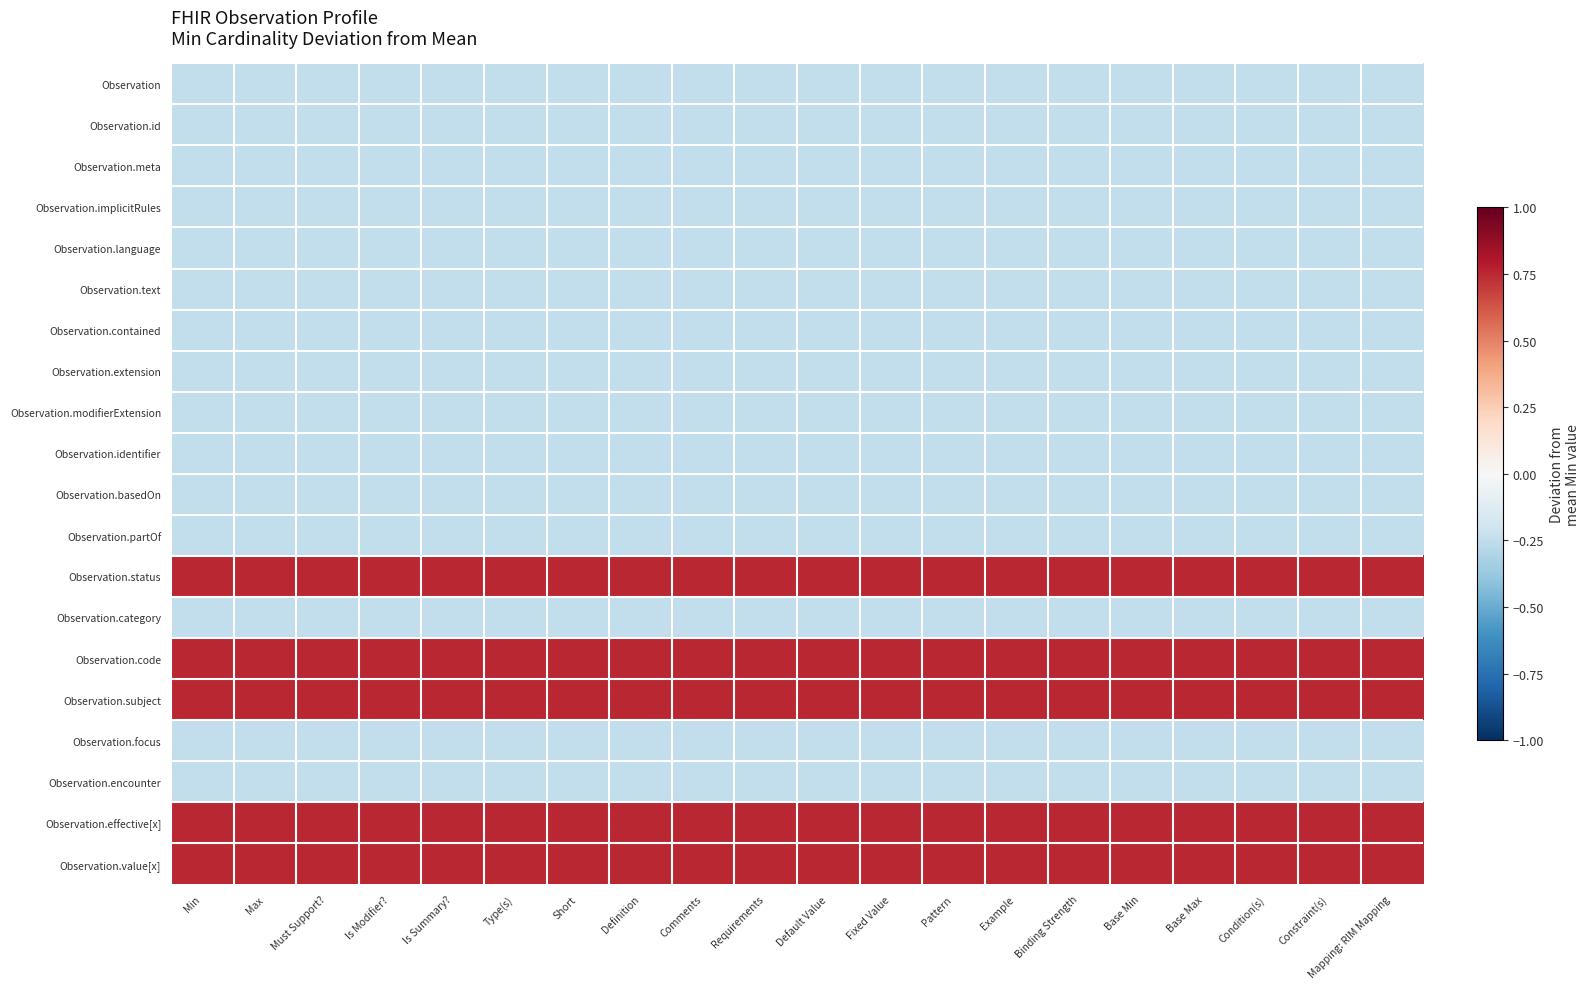

At how many categories does at least one series exceed 0?

20